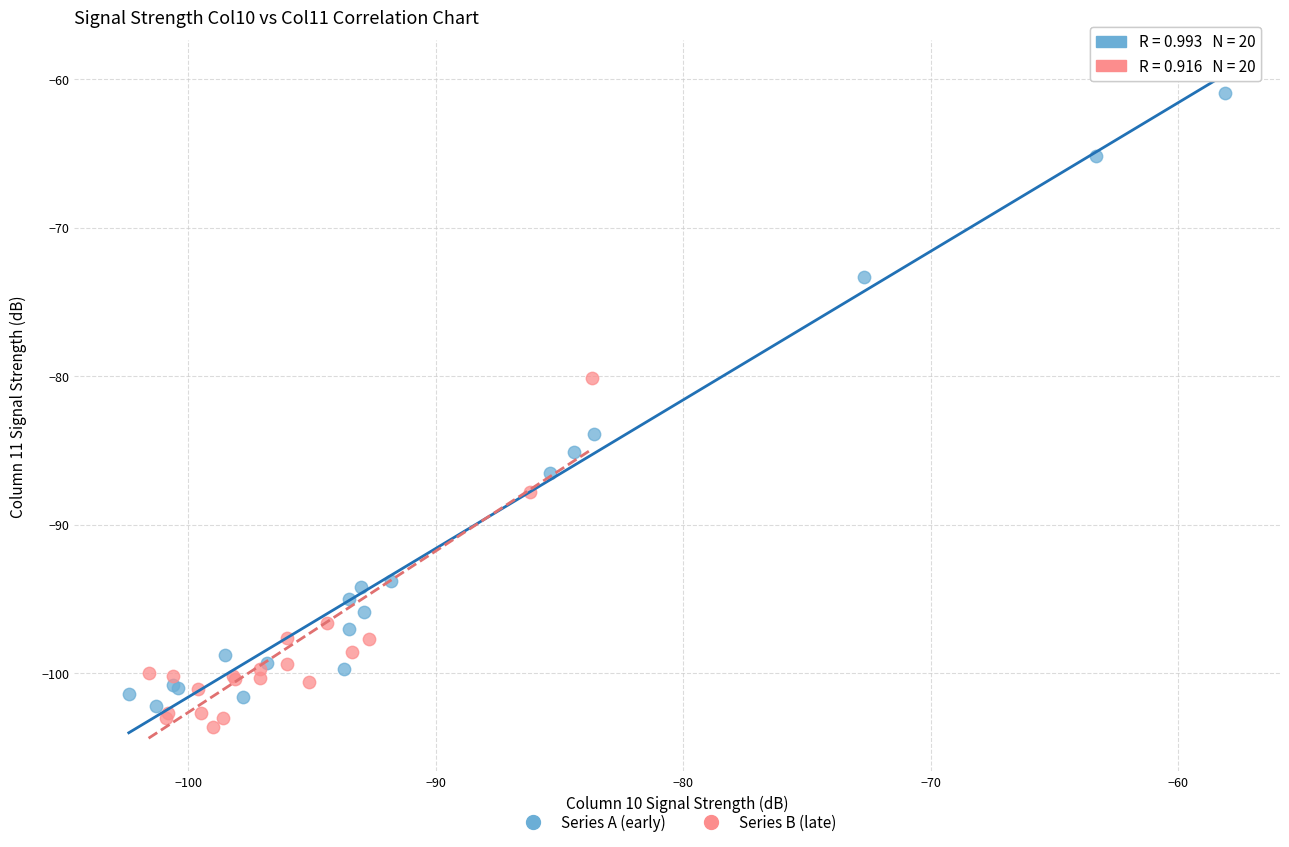

Which series has the largest Y range (max minus min)?

Series A (early)